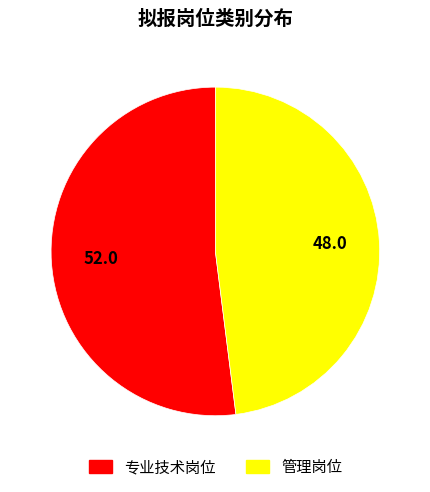

Which slice is the smallest?

管理岗位